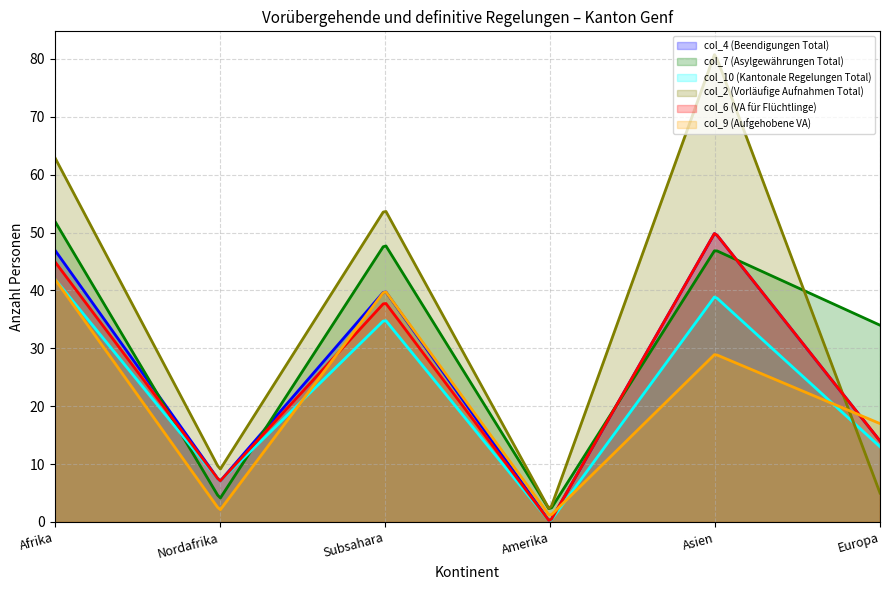

Reading left to right, what are all the values shown in this chart?

col_4 (Beendigungen Total): 47	7	40	0	50	14
col_7 (Asylgewährungen Total): 52	4	48	2	47	34
col_10 (Kantonale Regelungen Total): 42	7	35	0	39	13
col_2 (Vorläufige Aufnahmen Total): 63	9	54	2	81	5
col_6 (VA für Flüchtlinge): 45	7	38	0	50	14
col_9 (Aufgehobene VA): 42	2	40	1	29	17